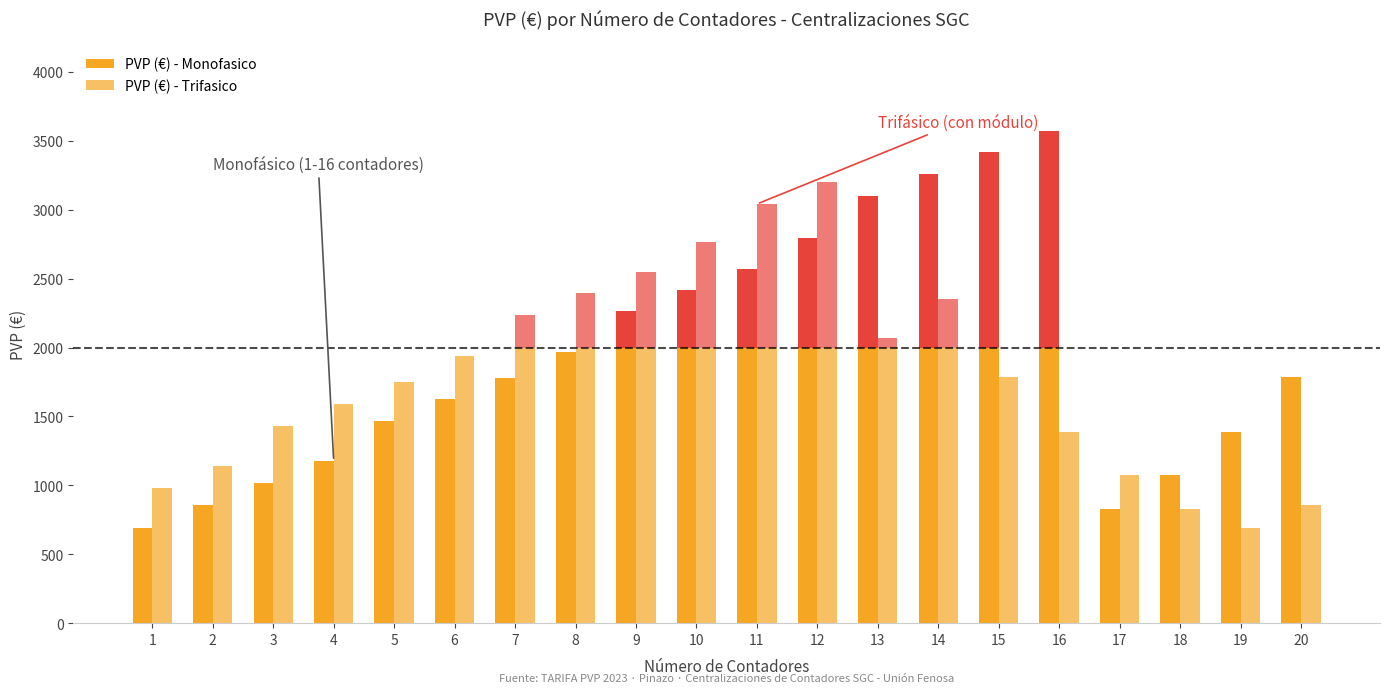

List the labels in order of PVP (€) - Monofasico value, smallest first.

1, 17, 2, 3, 18, 4, 19, 5, 6, 7, 20, 8, 9, 10, 11, 12, 13, 14, 15, 16